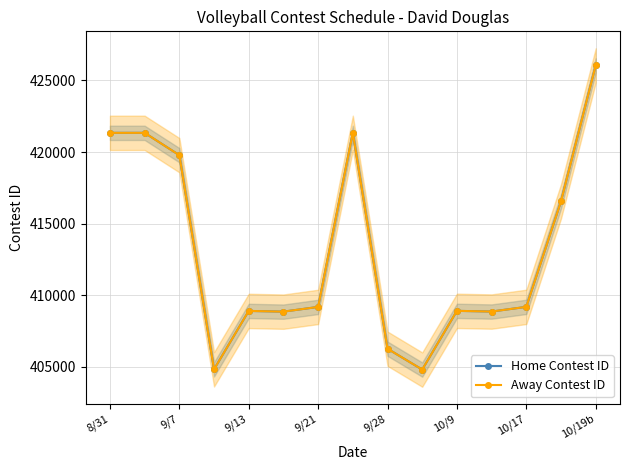

True or false: Home Contest ID and Away Contest ID intersect in this chart.

False